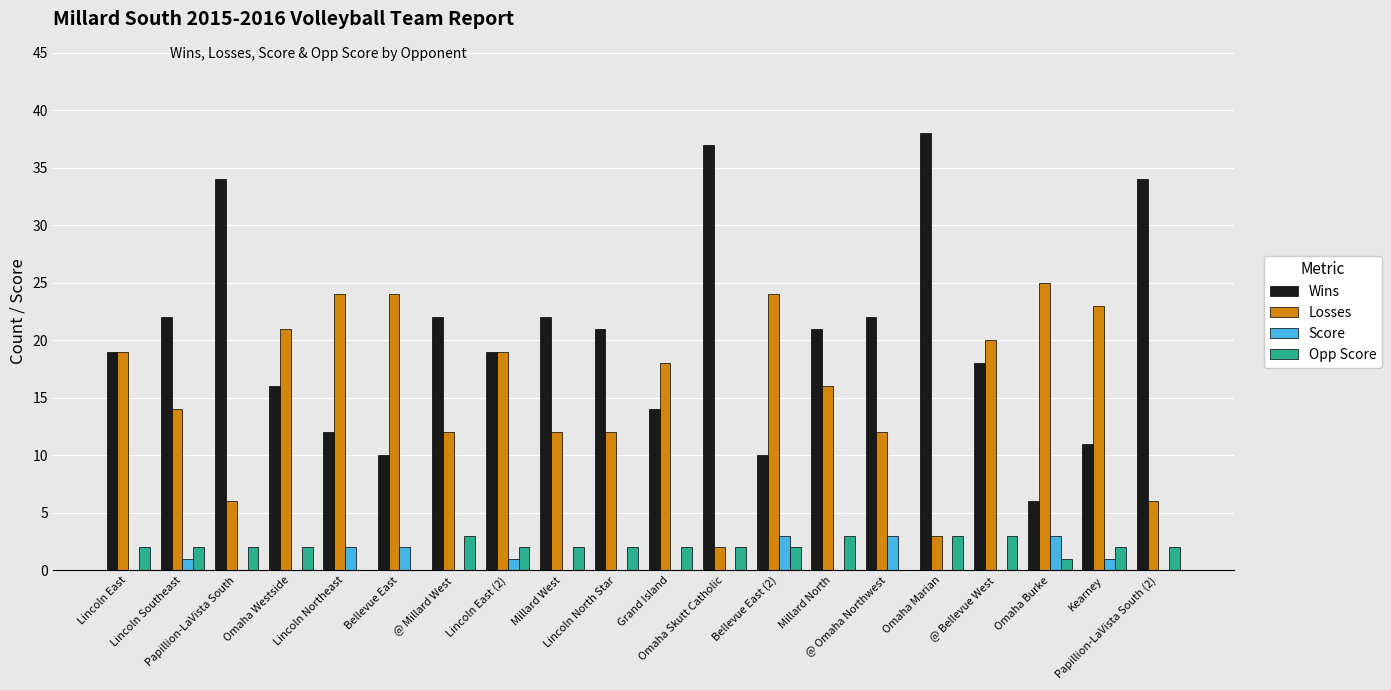

Is it true that Wins equals 34 at Millard North?

False